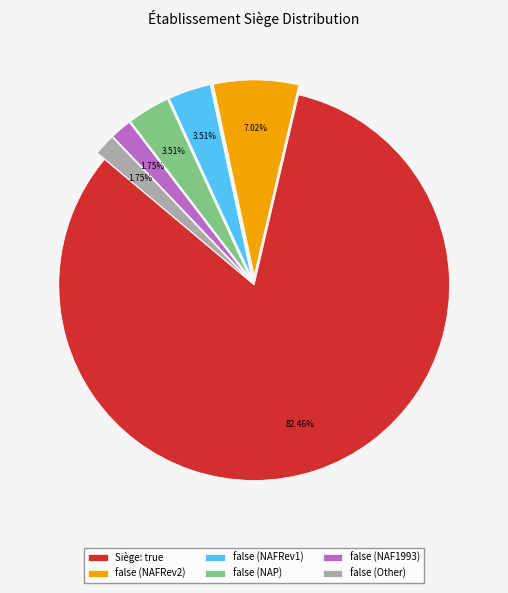

Between Siège: true and false (NAFRev1), which is larger?

Siège: true